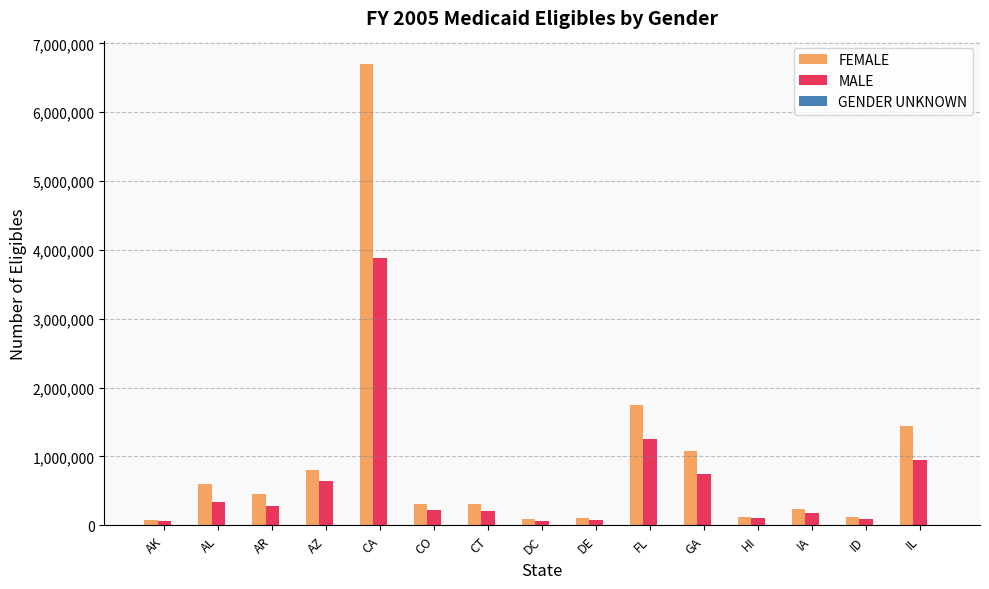

True or false: MALE has a value of 159093 at AZ.

False